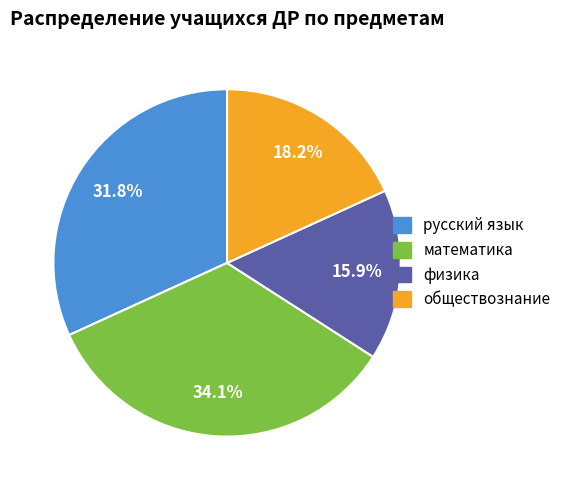

Between математика and обществознание, which is larger?

математика